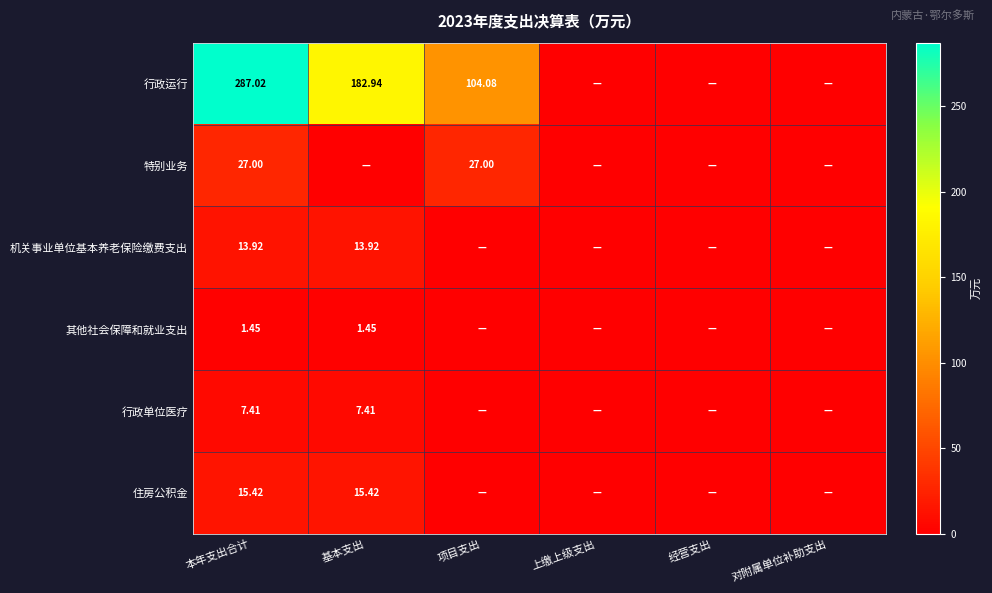

The 行政运行 series shows 104.1 at 项目支出. True or false?

True